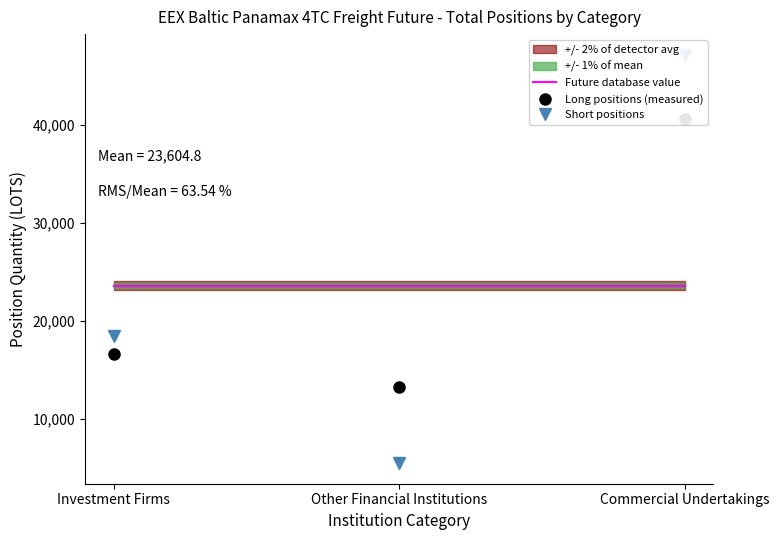

Does the chart display data point markers on the line(s)?

No